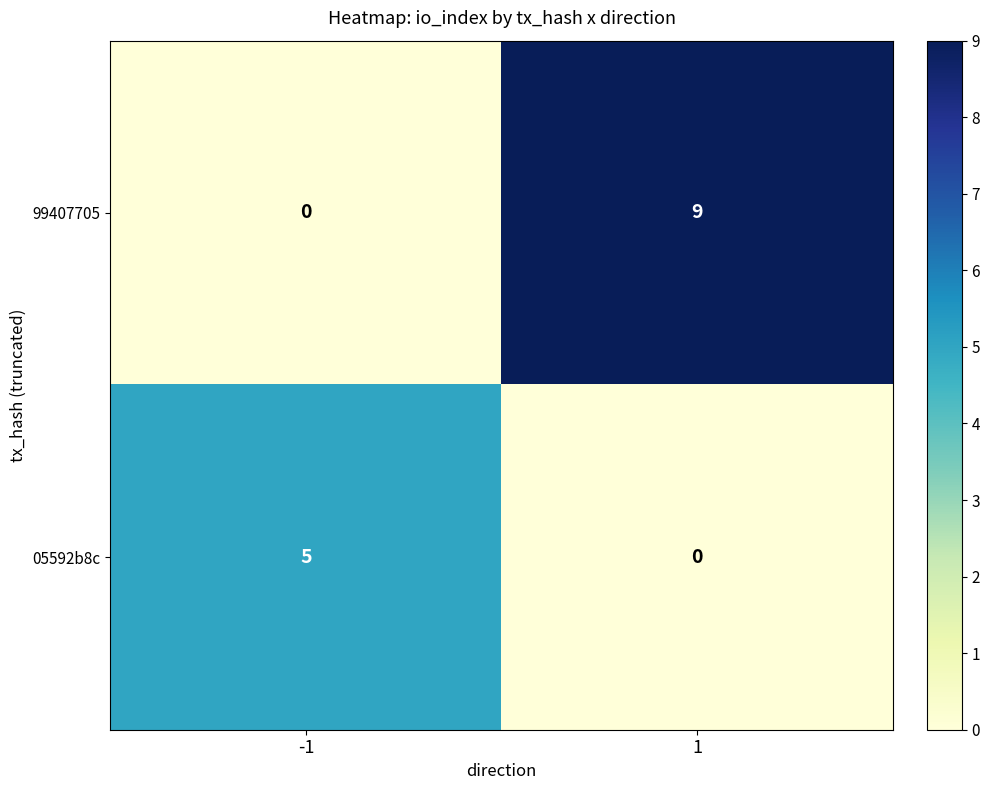

What is the sum of all 99407705 values?

9